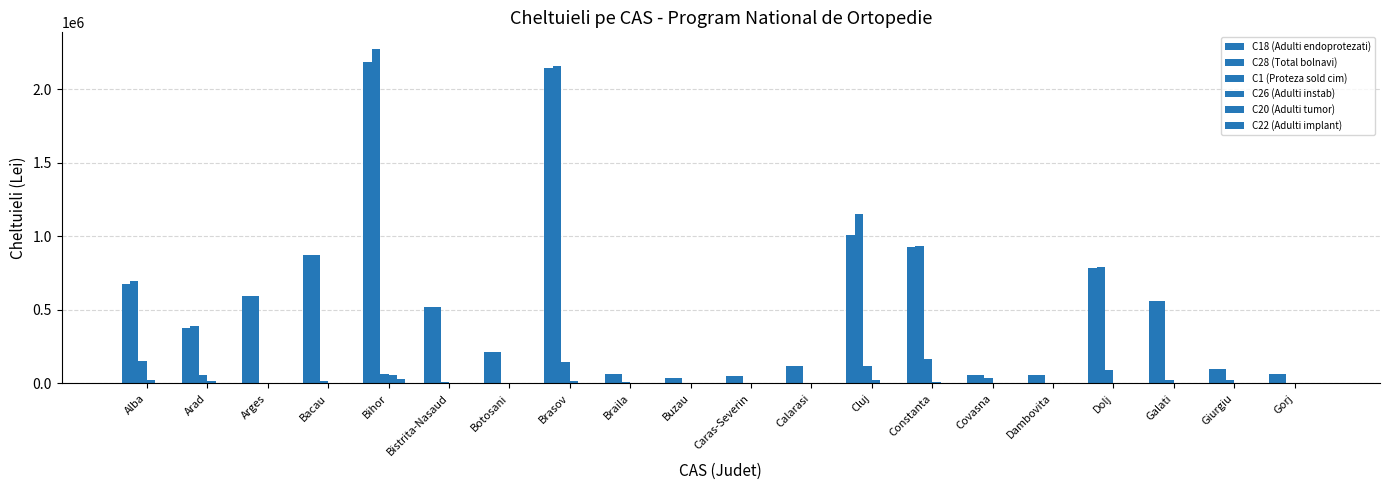

What is the spread (max minus min) of values at Dolj?

787915.7